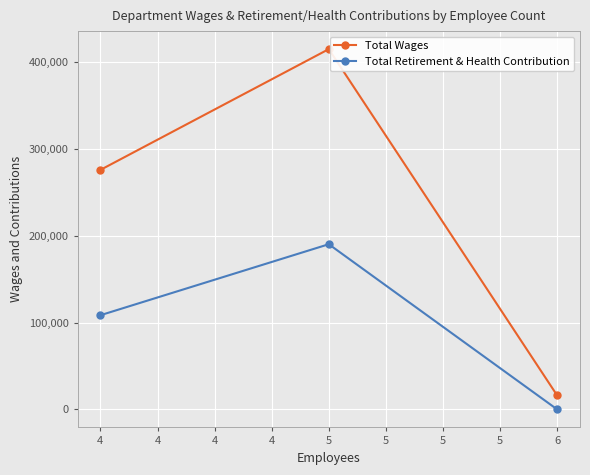

What is the difference between the maximum and second lowest values in the Total Retirement & Health Contribution series?

81810